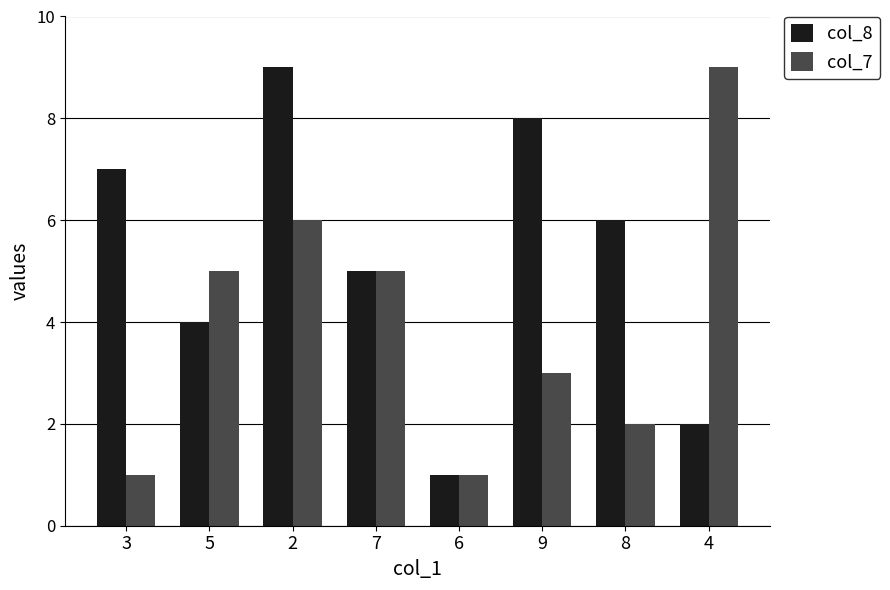

Reading left to right, transcribe all the data shown in this chart.

col_8: 3=7	5=4	2=9	7=5	6=1	9=8	8=6	4=2
col_7: 3=1	5=5	2=6	7=5	6=1	9=3	8=2	4=9